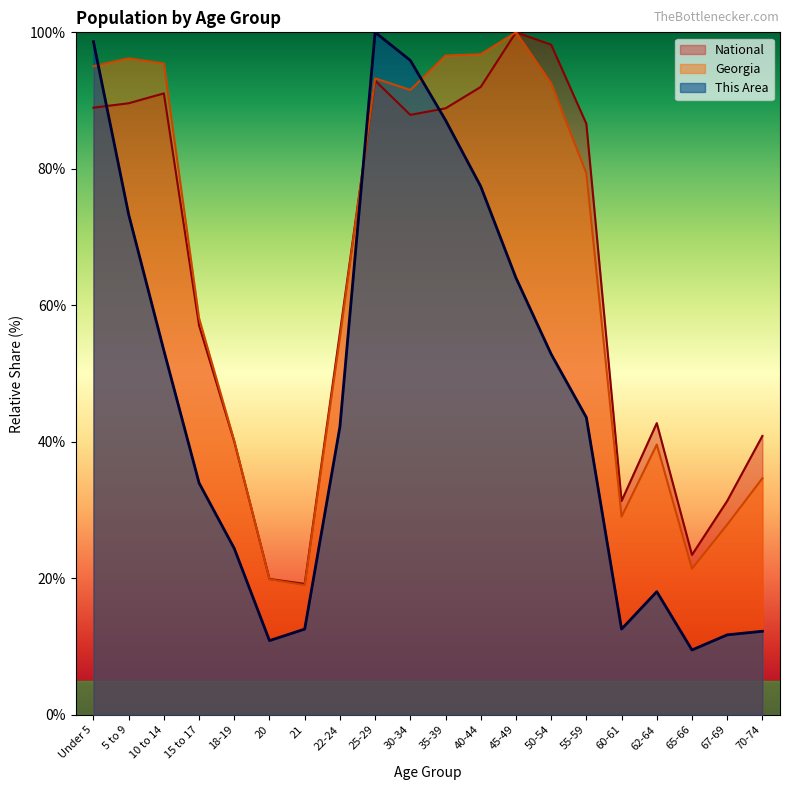

At which category does Georgia reach its first local peak?

5 to 9